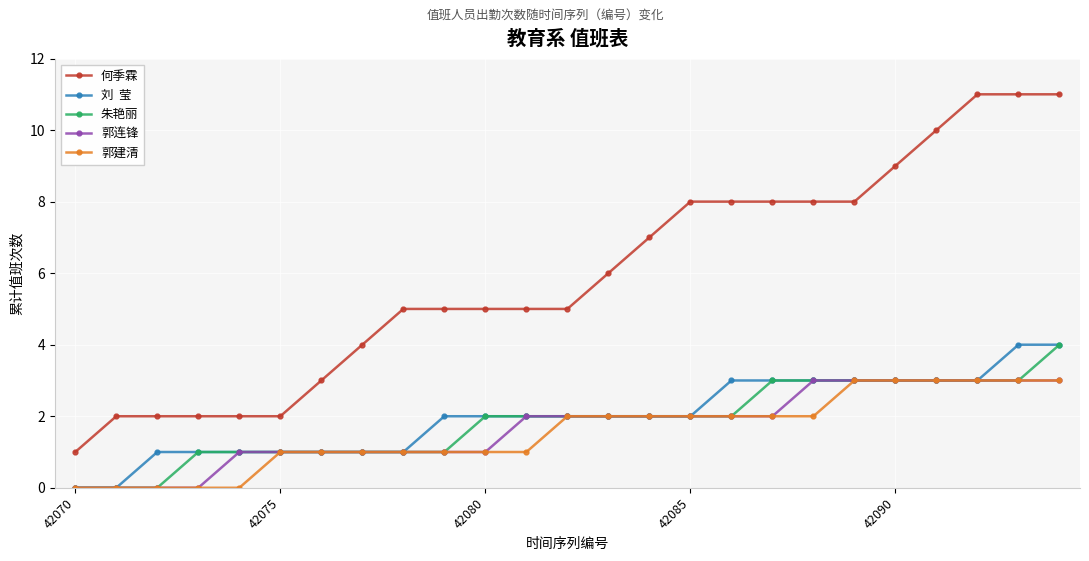

What is the greatest value displayed?

11